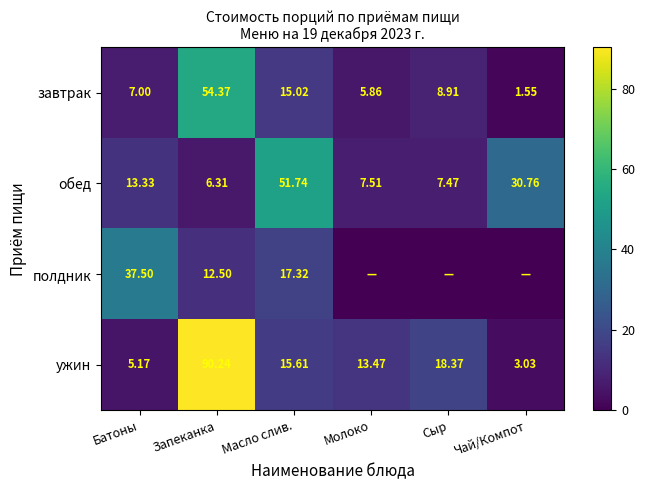

Rank the categories by обед value from lowest to highest.

Запеканка, Сыр, Молоко, Батоны, Чай/Компот, Масло слив.